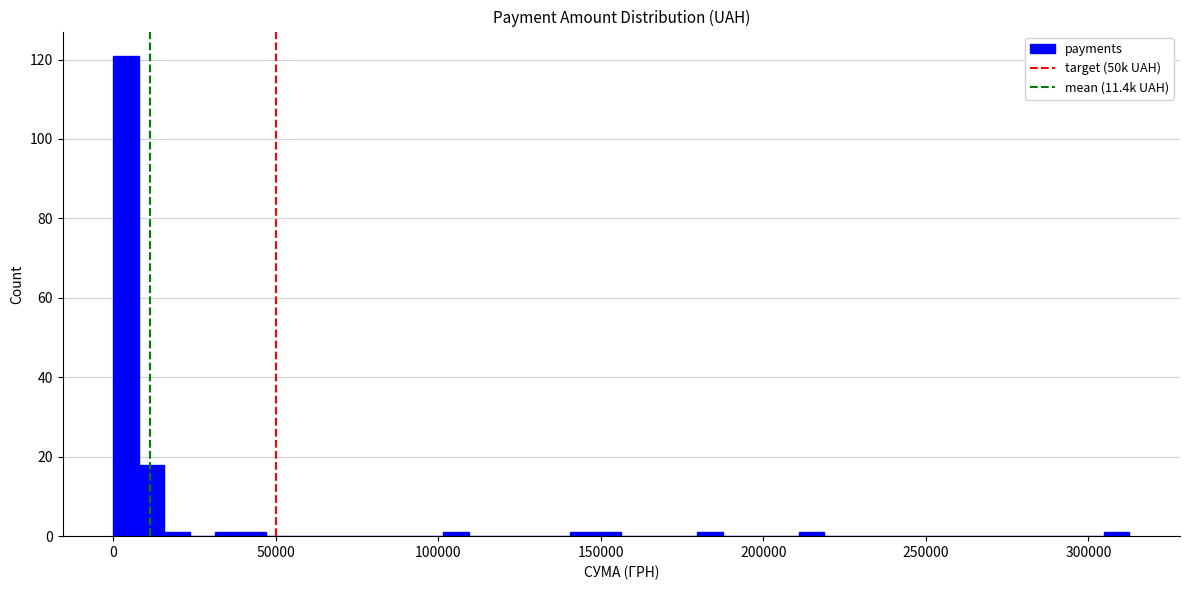

Around what value on the x-axis is the tallest bar? Give the approximate position of its centre, as read against the axis.

5000